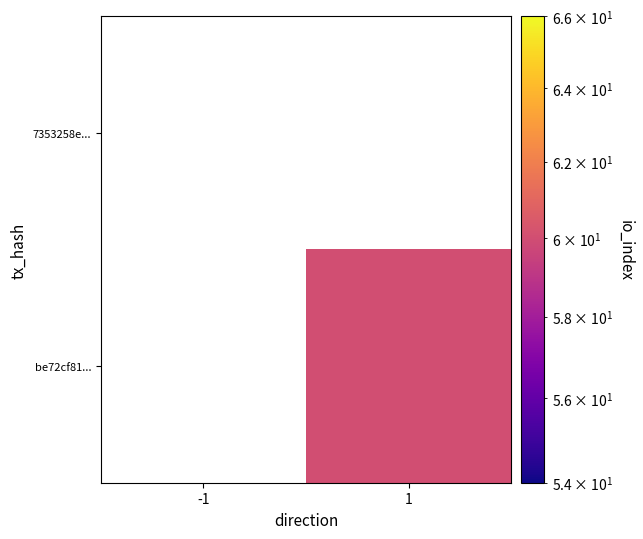

Which series has the widest spread of values?

7353258e...